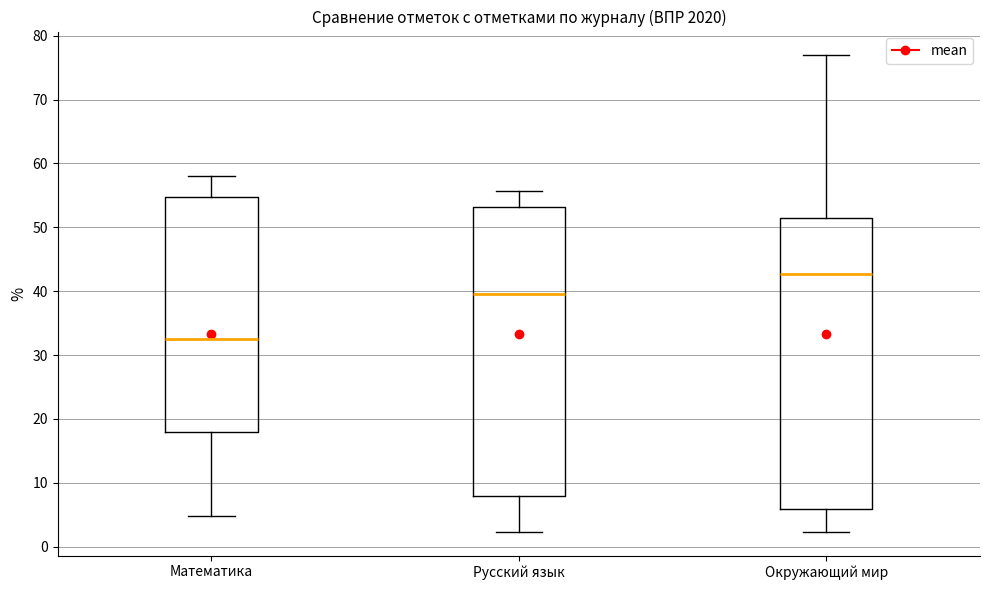

Reading left to right, read every box against the y-axis: the position of its median line, the range the box covers, and the ends of its whiskers. The values are not printed on the chart, so give them approximately, as read against the axis.

Математика: median 33, box 18 to 55, whiskers 5 to 58
Русский язык: median 40, box 8 to 53, whiskers 2 to 56
Окружающий мир: median 43, box 6 to 51, whiskers 2 to 77